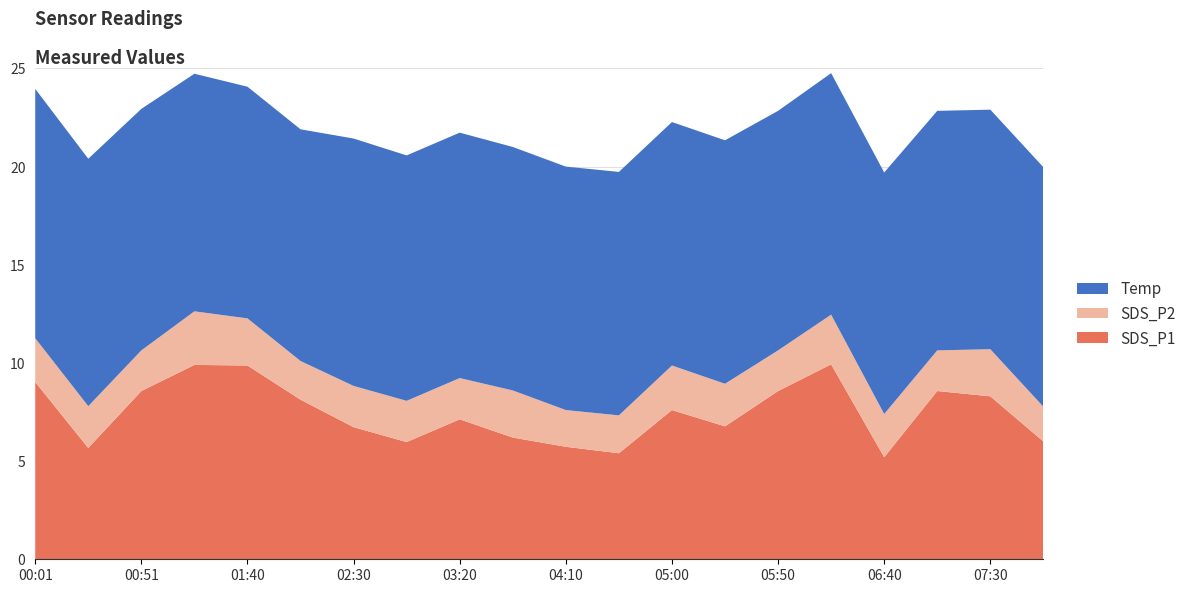

Reading left to right, transcribe all the data shown in this chart.

SDS_P1: 9.0	5.7	8.6	9.9	9.9	8.1	6.7	6.0	7.1	6.2	5.7	5.4	7.6	6.8	8.6	9.9	5.2	8.6	8.3	6.0
SDS_P2: 2.2	2.1	2.1	2.7	2.4	2.0	2.1	2.1	2.1	2.4	1.9	1.9	2.3	2.2	2.1	2.5	2.2	2.1	2.4	1.8
Temp: 12.7	12.6	12.3	12.1	11.8	11.8	12.6	12.5	12.5	12.4	12.4	12.4	12.4	12.4	12.2	12.3	12.3	12.2	12.2	12.2